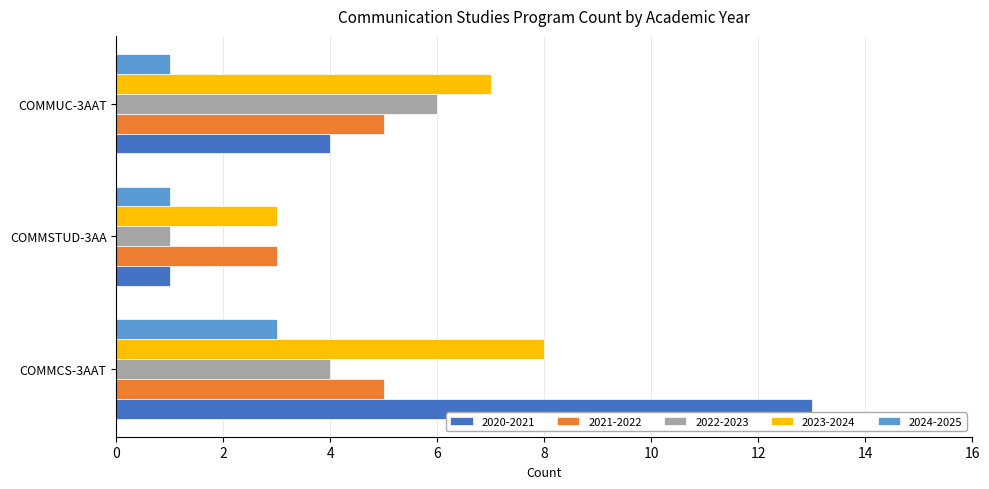

The value of 2023-2024 at COMMCS-3AAT is 11. True or false?

False